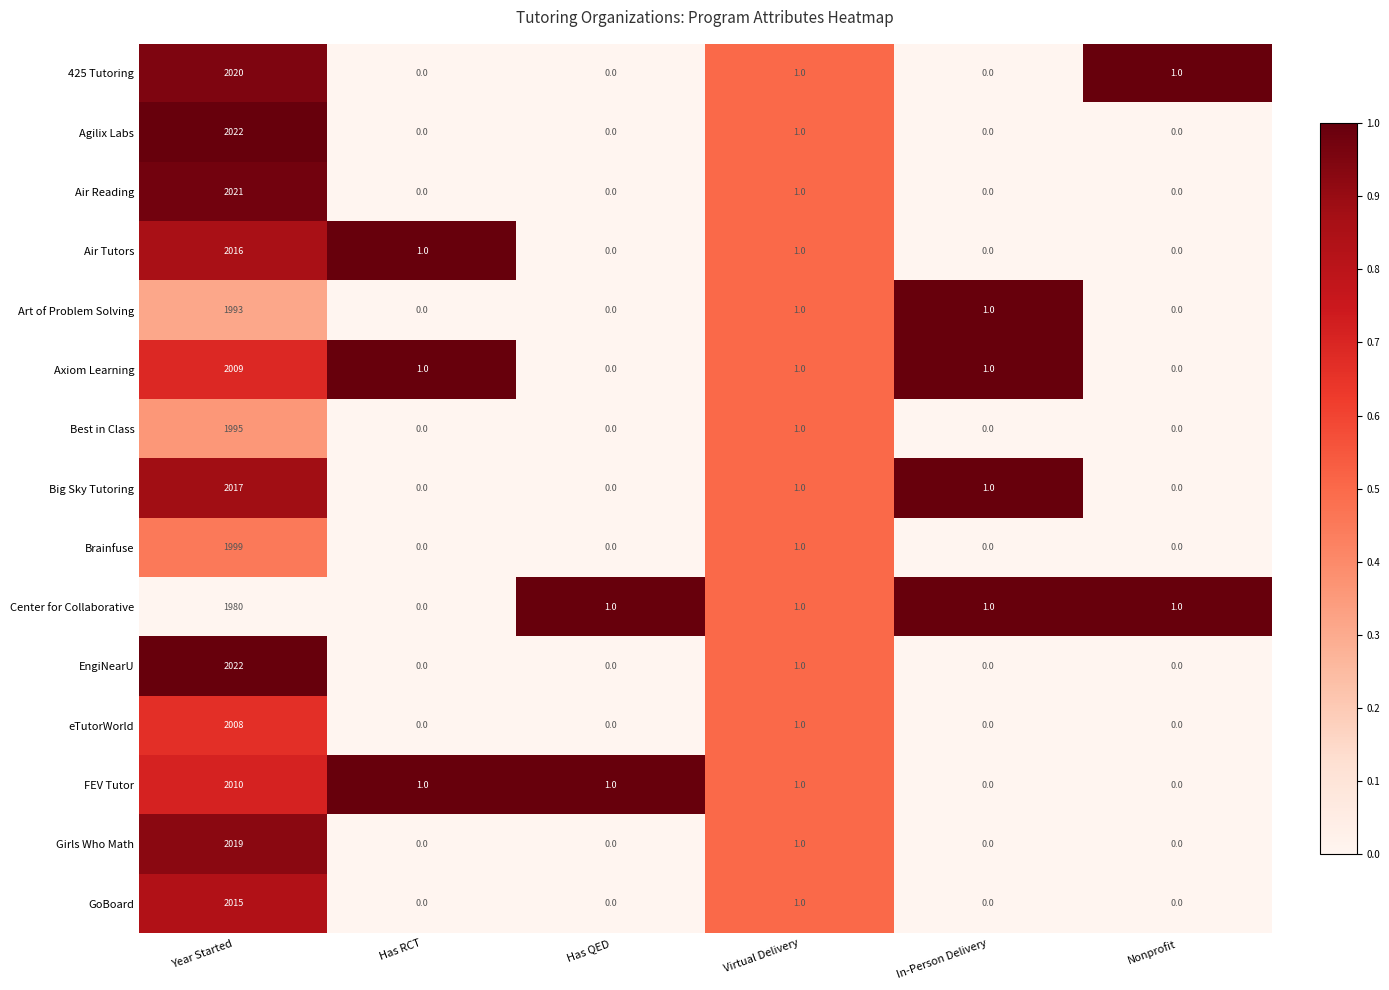

What is the difference between the maximum and second lowest values in the Big Sky Tutoring series?

2017